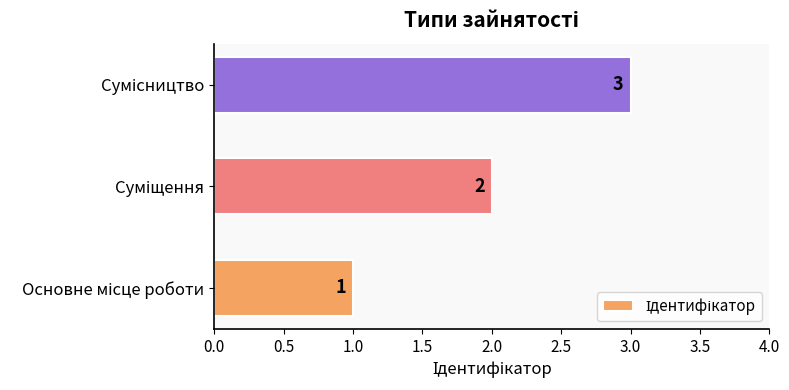

What is the maximum value shown in the chart?

3